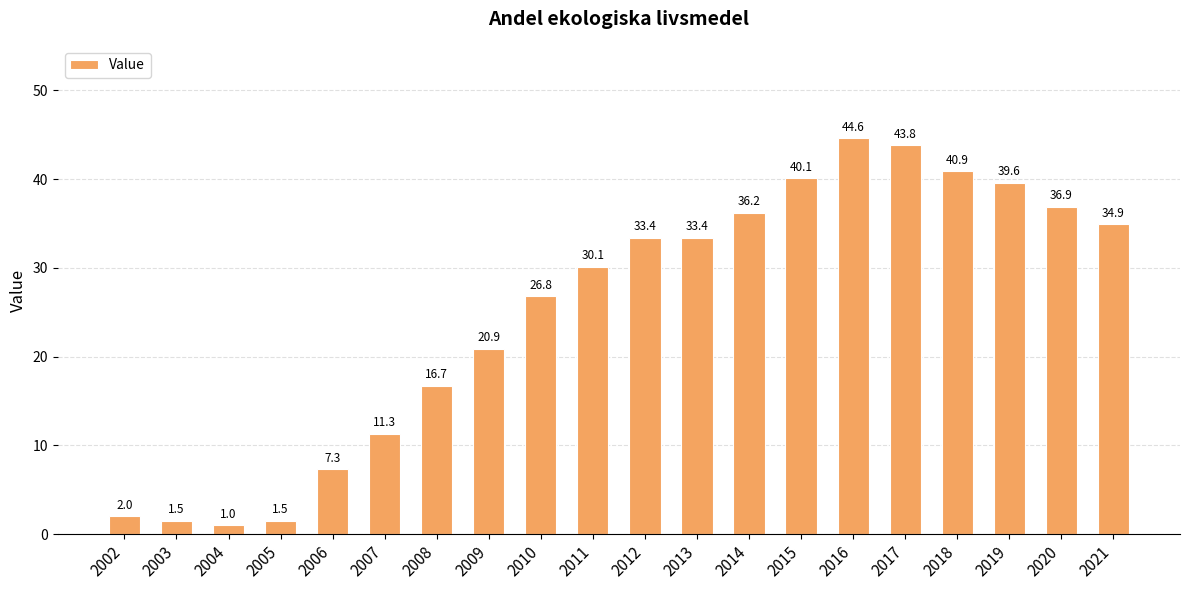

How many bars are there in total?

20